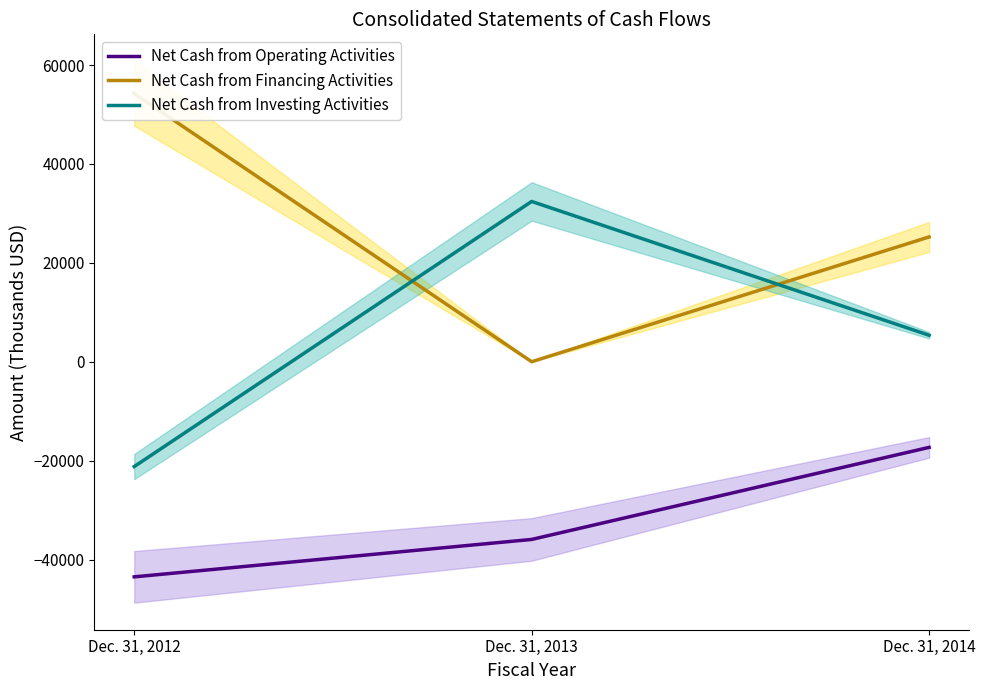

What is the sum of the Net Cash from Operating Activities values at Dec. 31, 2012 and Dec. 31, 2013?

-79420